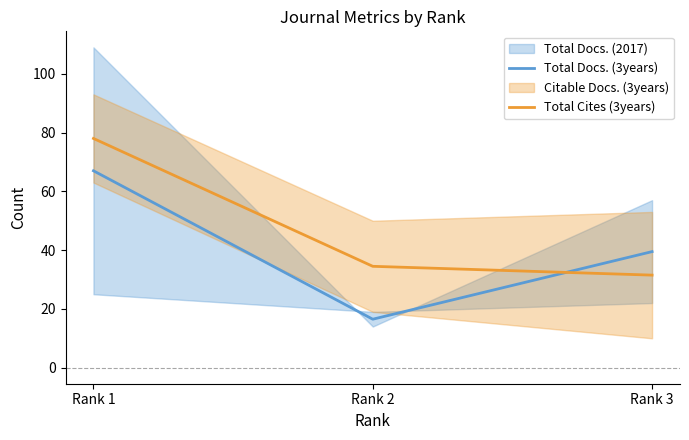

What is the average value of the Total Cites (3years) series?

48.0